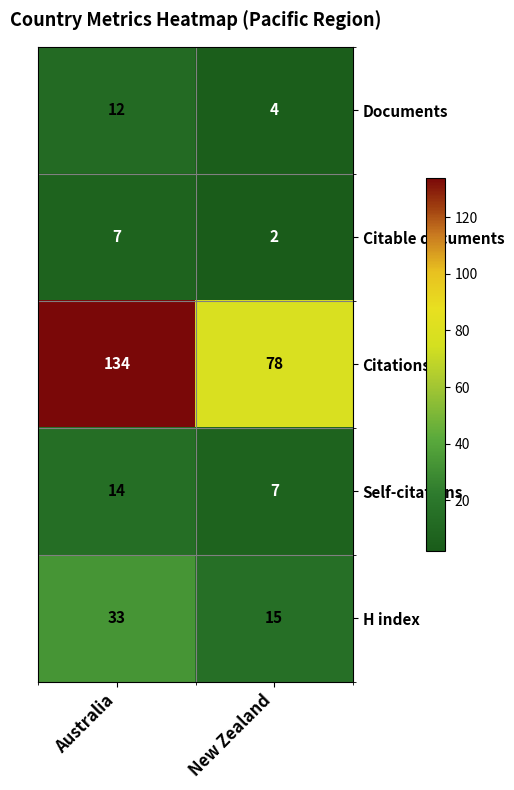

What is the maximum value shown in the chart?

134